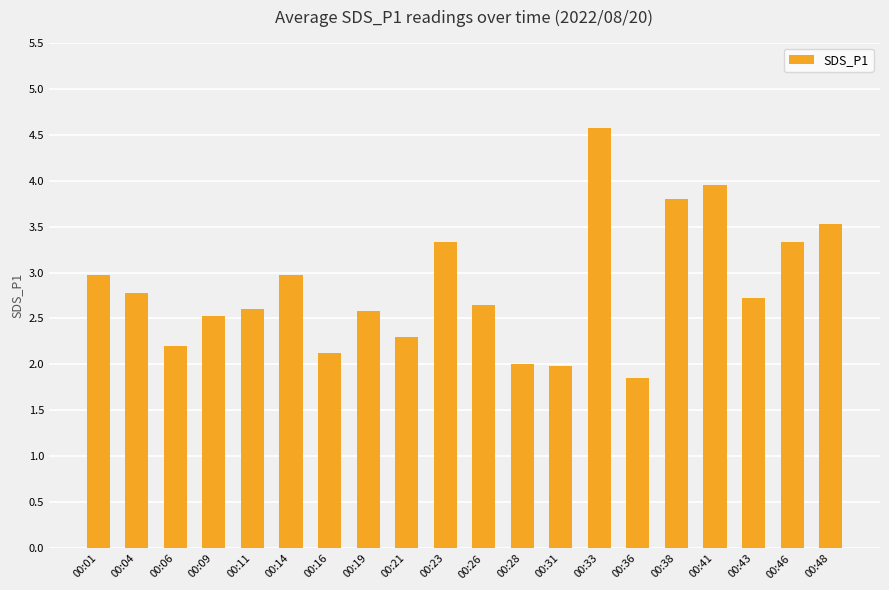

Read the value at 00:43.

2.7